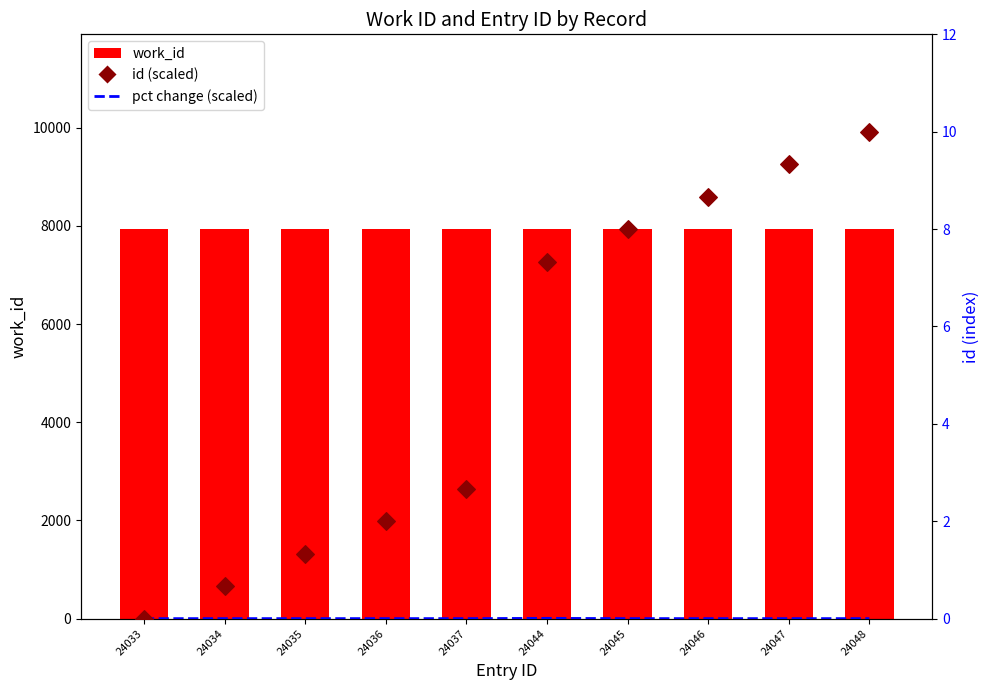

At which category is the sum across all series the highest?

24048